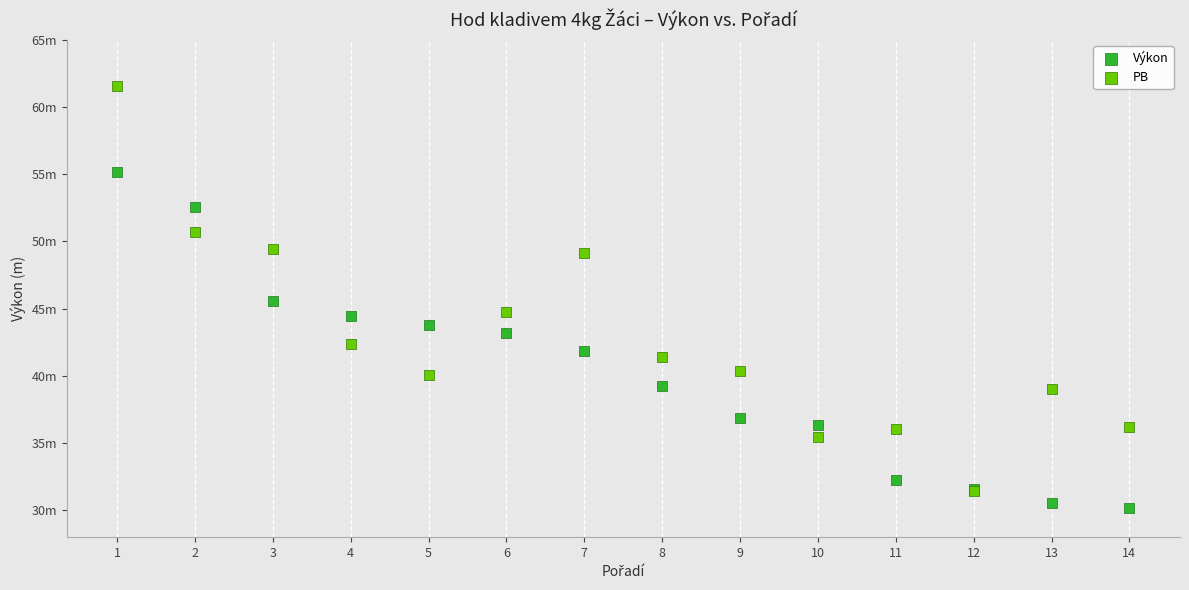

What are all the series names shown in the legend?

Výkon, PB